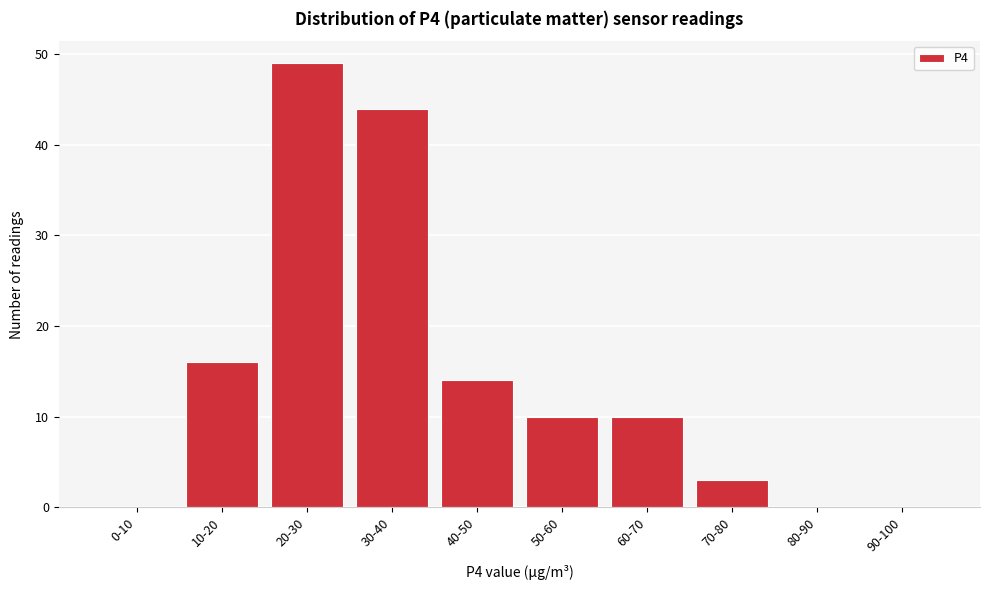

Reading left to right, list all the values displayed in this chart.

0-10=0	10-20=16	20-30=49	30-40=44	40-50=14	50-60=10	60-70=10	70-80=3	80-90=0	90-100=0